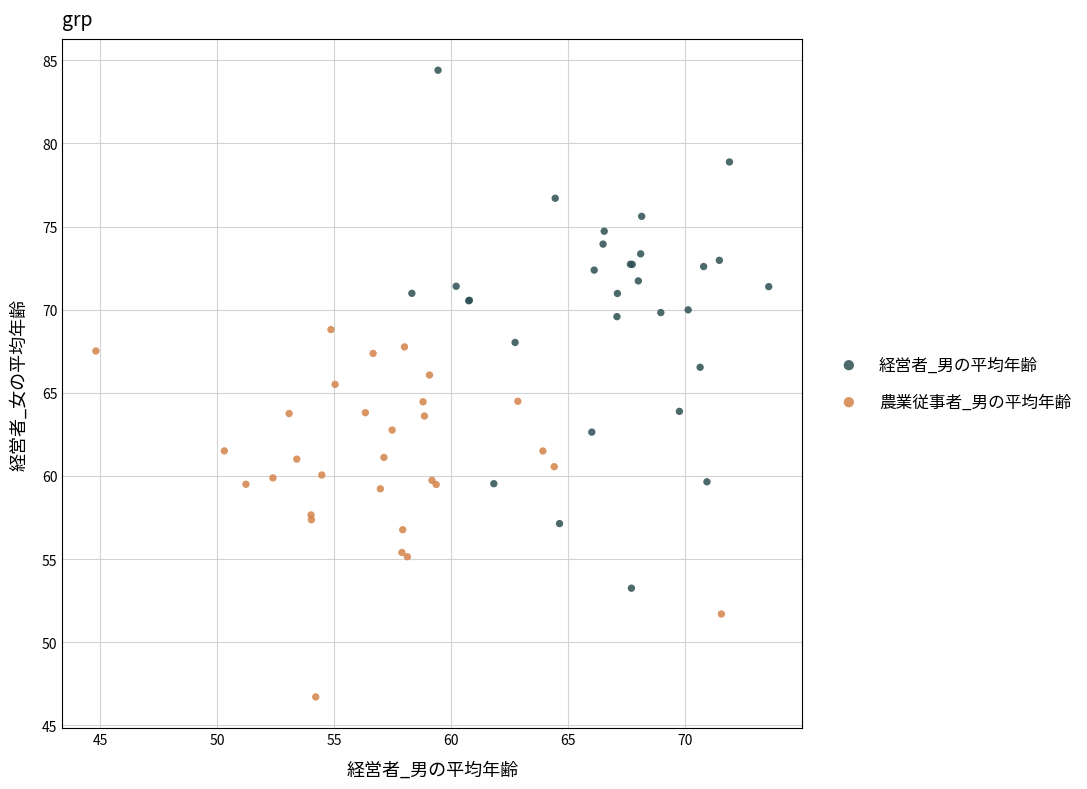

What are all the series names shown in the legend?

経営者_男の平均年齢, 農業従事者_男の平均年齢